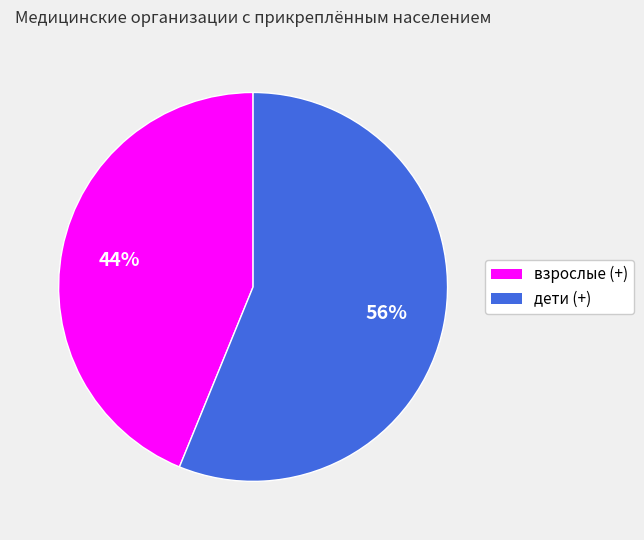

How many slices are in this pie chart?

2